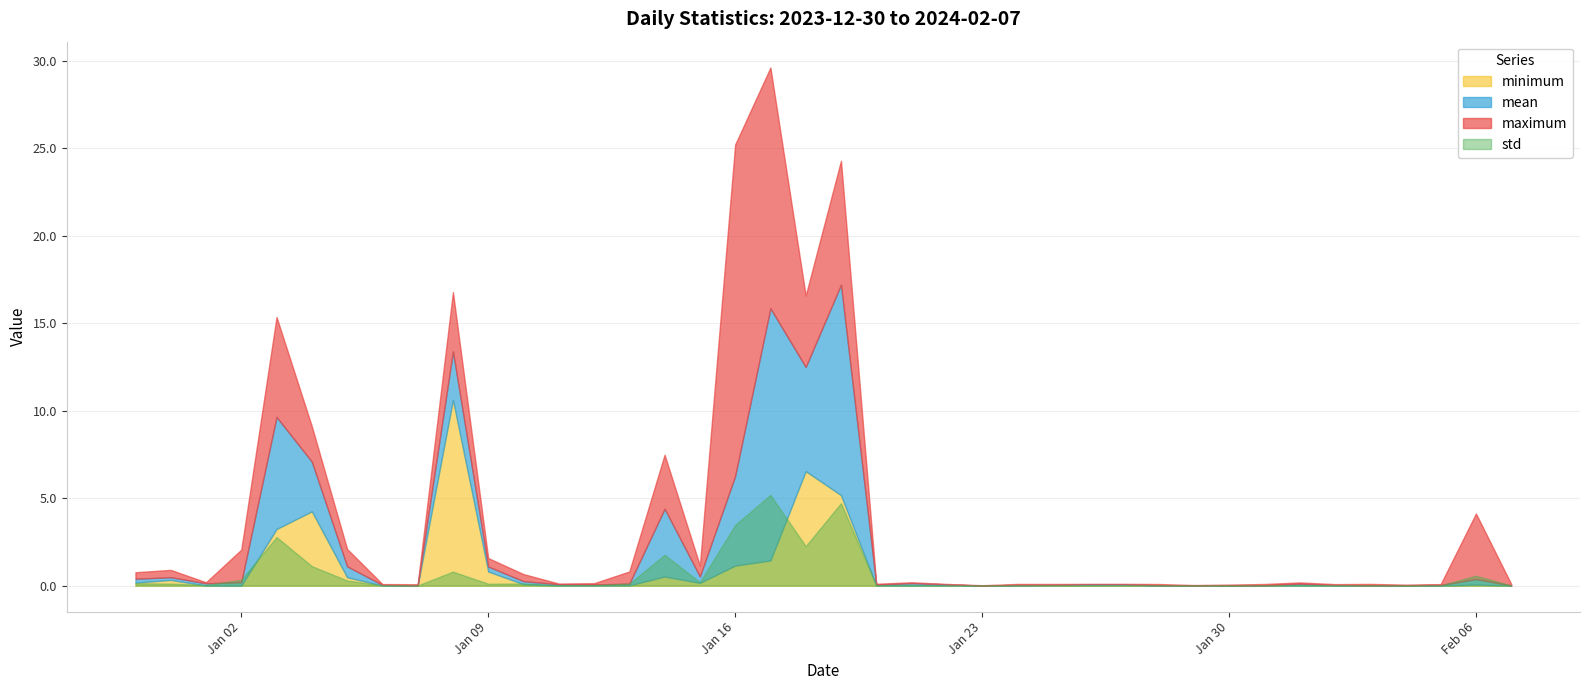

True or false: maximum and minimum cross at least once.

False